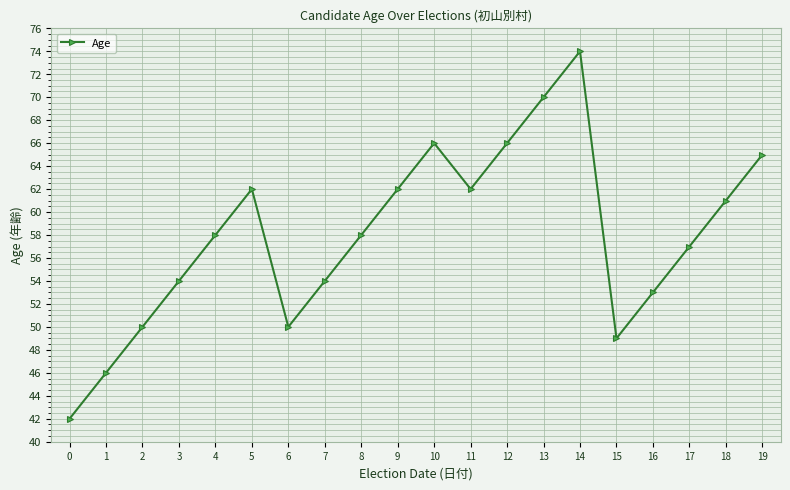

What is the change in value from 4 to 19?

+7